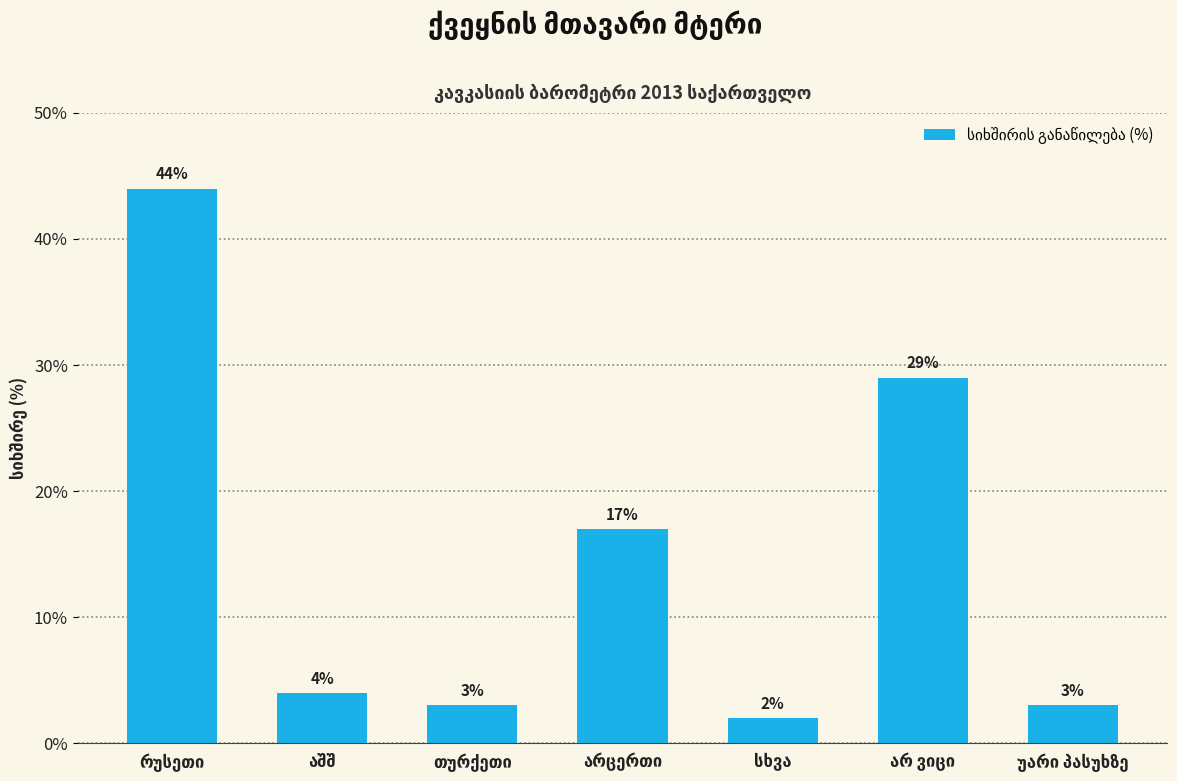

Reading left to right, extract all data points from this chart.

44	4	3	17	2	29	3